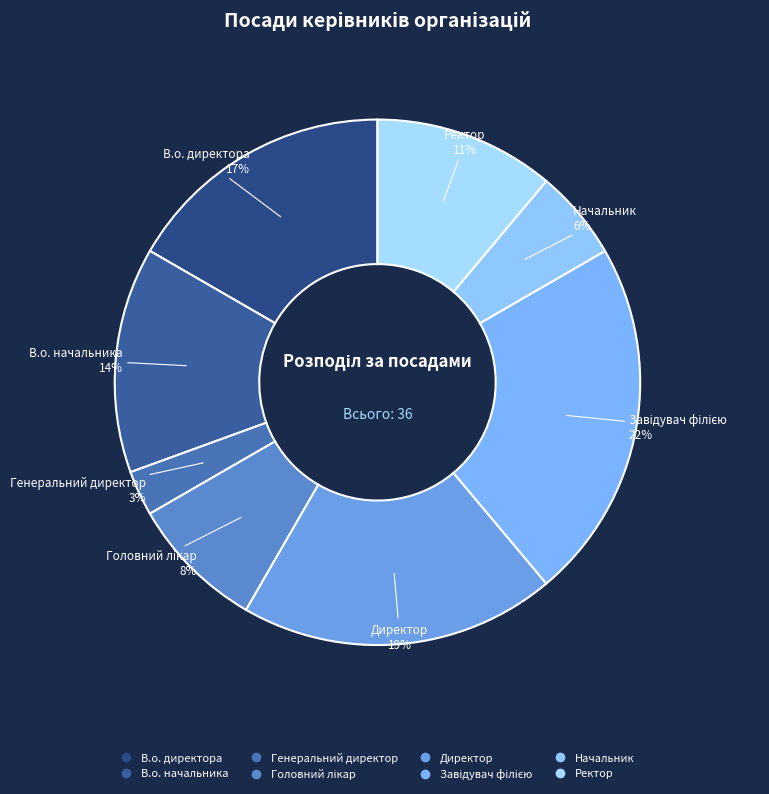

Combined, do В.о. начальника and Генеральний директор account for over 50%?

No